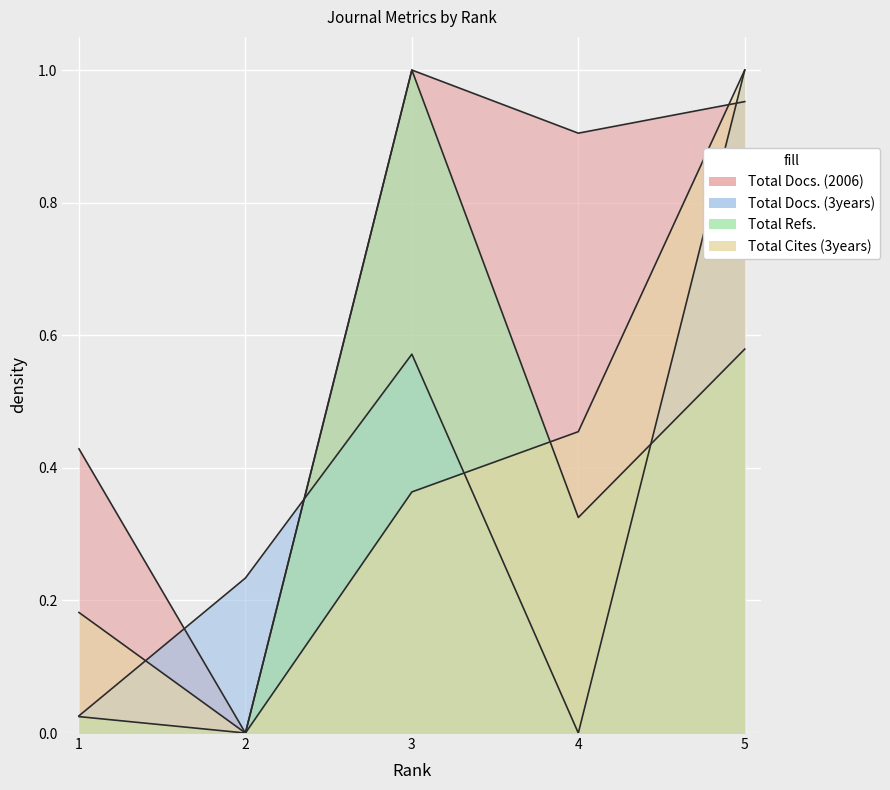

Reading right to left, extract all data points from this chart.

Total Docs. (2006): 5=1.0	4=0.9	3=1.0	2=0.0	1=0.4
Total Docs. (3years): 5=1.0	4=0.0	3=0.6	2=0.2	1=0.0
Total Refs.: 5=0.6	4=0.3	3=1.0	2=0.0	1=0.0
Total Cites (3years): 5=1.0	4=0.5	3=0.4	2=0.0	1=0.2